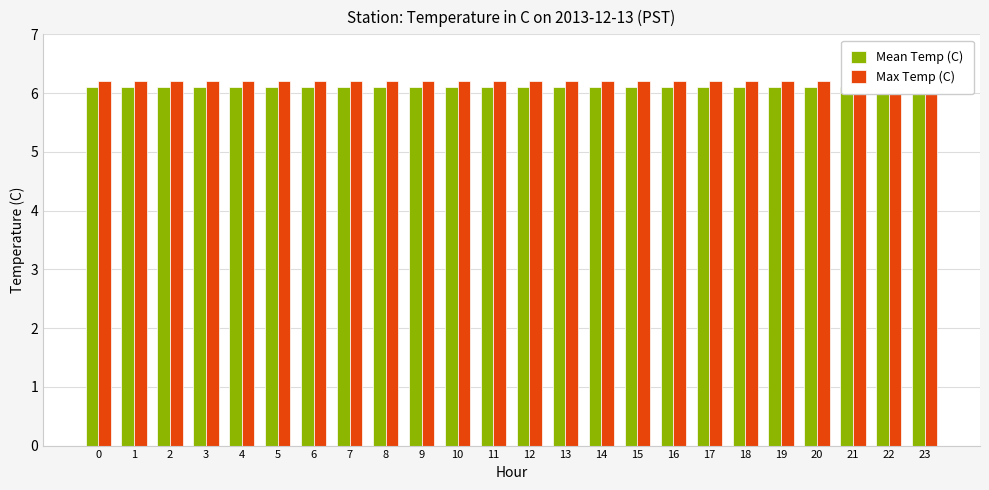

List the labels in order of Max Temp (C) value, largest first.

0, 1, 2, 3, 4, 5, 6, 7, 8, 9, 10, 11, 12, 13, 14, 15, 16, 17, 18, 19, 20, 21, 22, 23